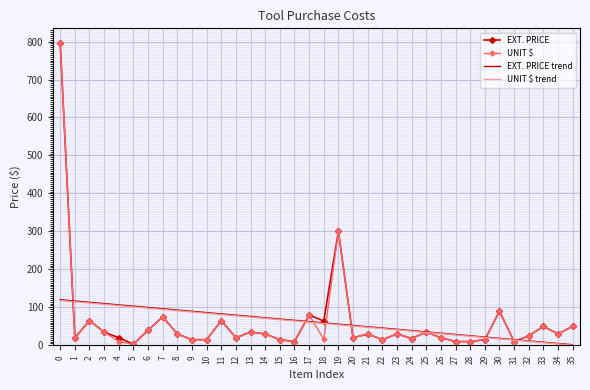

What is the spread (max minus min) of values at 21?

19.0